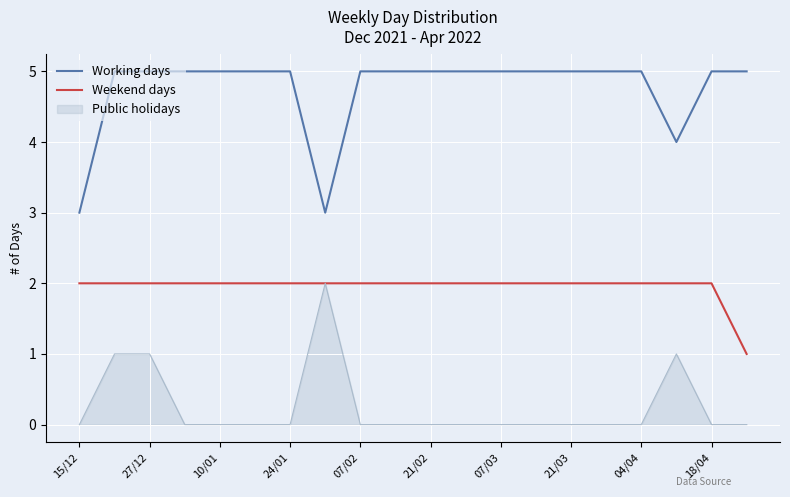

Is this an area chart (filled region under the line)?

No